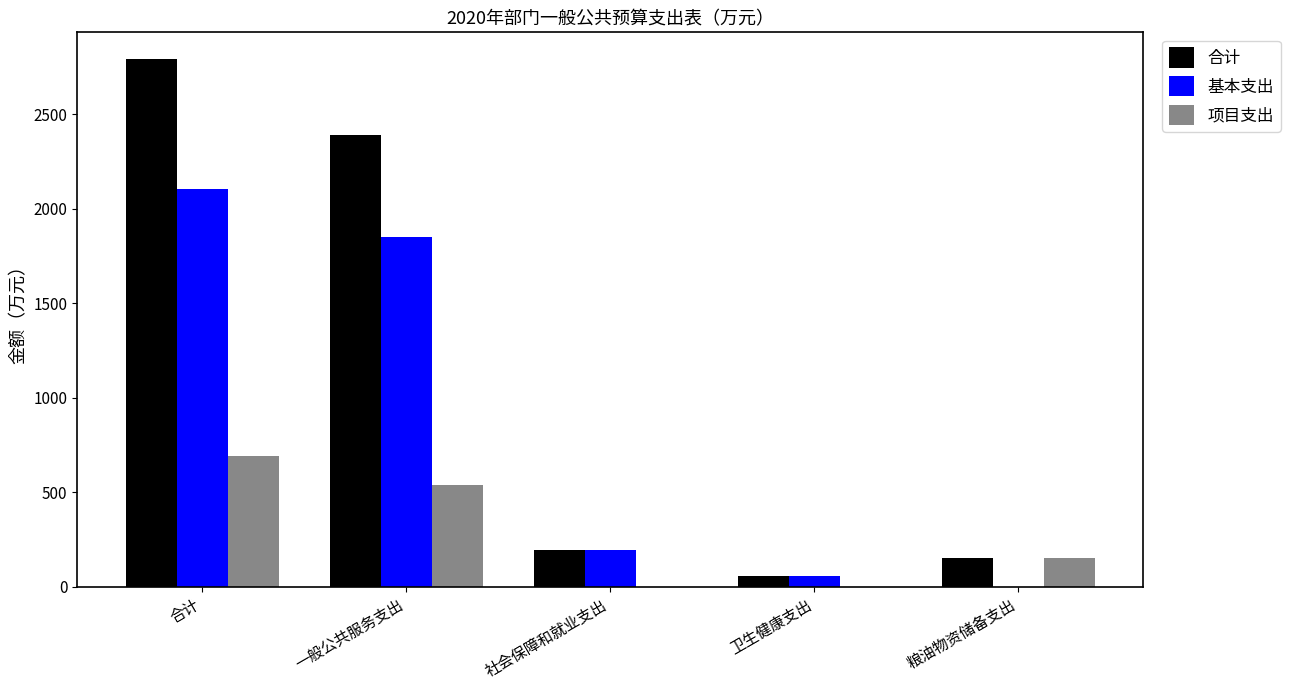

What is the sum of the 合计 values at 粮油物资储备支出 and 社会保障和就业支出?

344.8